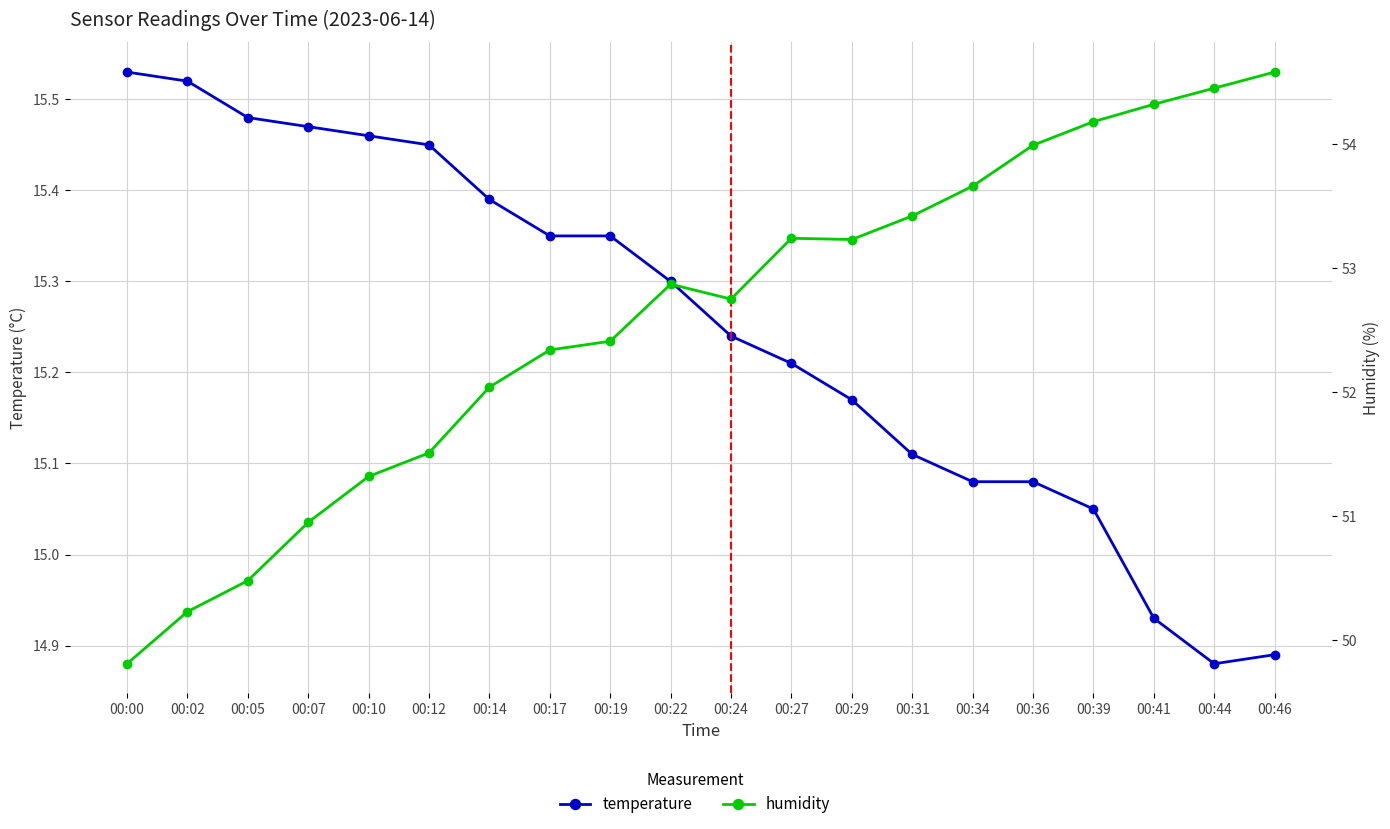

What are all the series names shown in the legend?

temperature, humidity